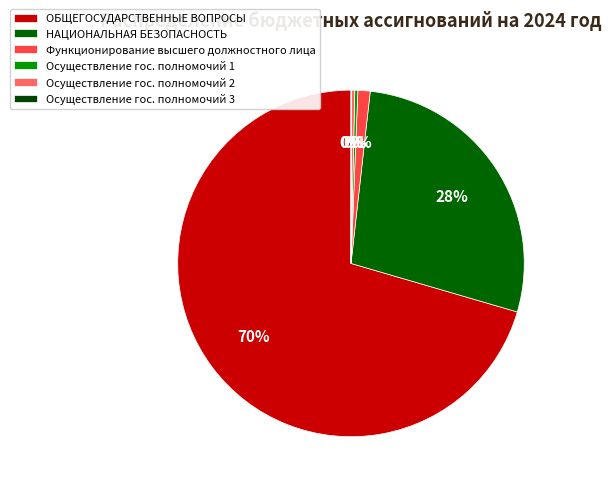

Rank the categories by value from highest to lowest.

ОБЩЕГОСУДАРСТВЕННЫЕ ВОПРОСЫ, НАЦИОНАЛЬНАЯ БЕЗОПАСНОСТЬ, Функционирование высшего должностного лица, Осуществление государственных полномочий 2, Осуществление государственных полномочий 1, Осуществление государственных полномочий 3